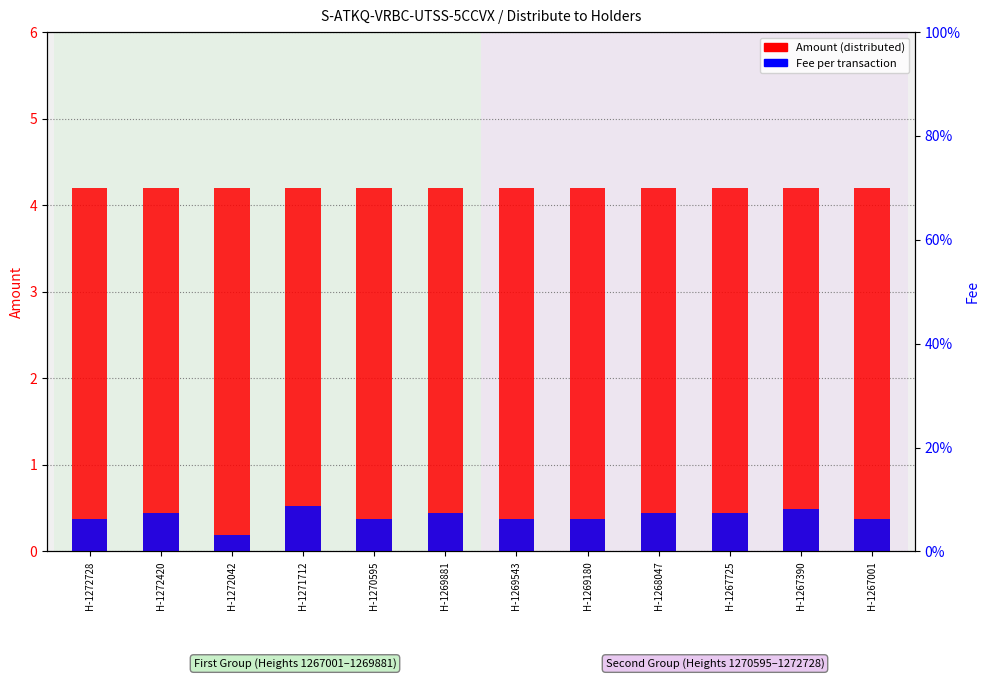

Reading left to right, transcribe all the data shown in this chart.

Amount: H-1272728=4.2	H-1272420=4.2	H-1272042=4.2	H-1271712=4.2	H-1270595=4.2	H-1269881=4.2	H-1269543=4.2	H-1269180=4.2	H-1268047=4.2	H-1267725=4.2	H-1267390=4.2	H-1267001=4.2
Fee: H-1272728=0.4	H-1272420=0.4	H-1272042=0.2	H-1271712=0.5	H-1270595=0.4	H-1269881=0.4	H-1269543=0.4	H-1269180=0.4	H-1268047=0.4	H-1267725=0.4	H-1267390=0.5	H-1267001=0.4